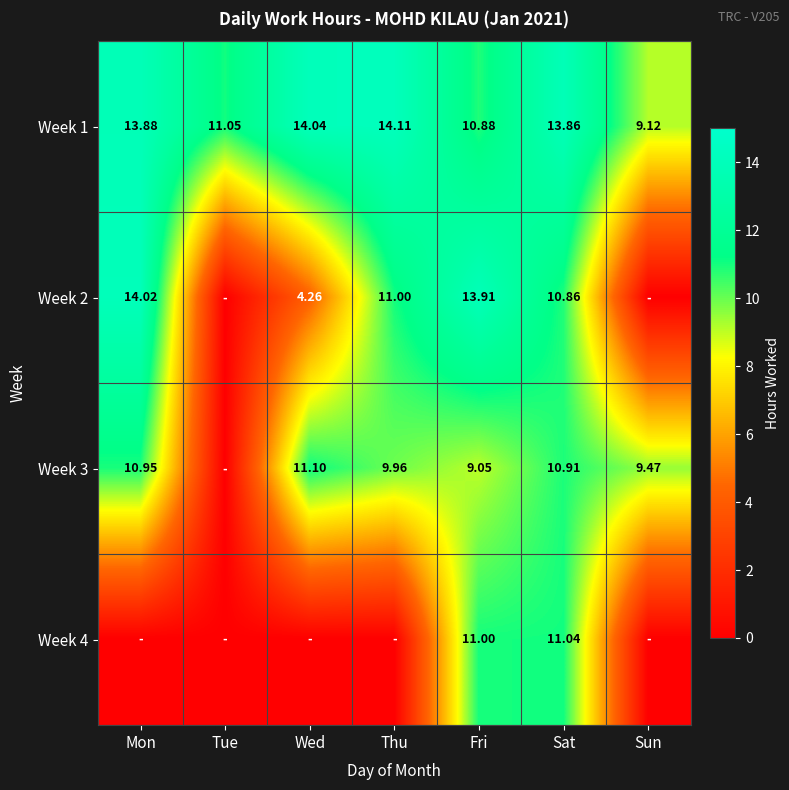

At which label does Week 1 reach its peak?

Thu